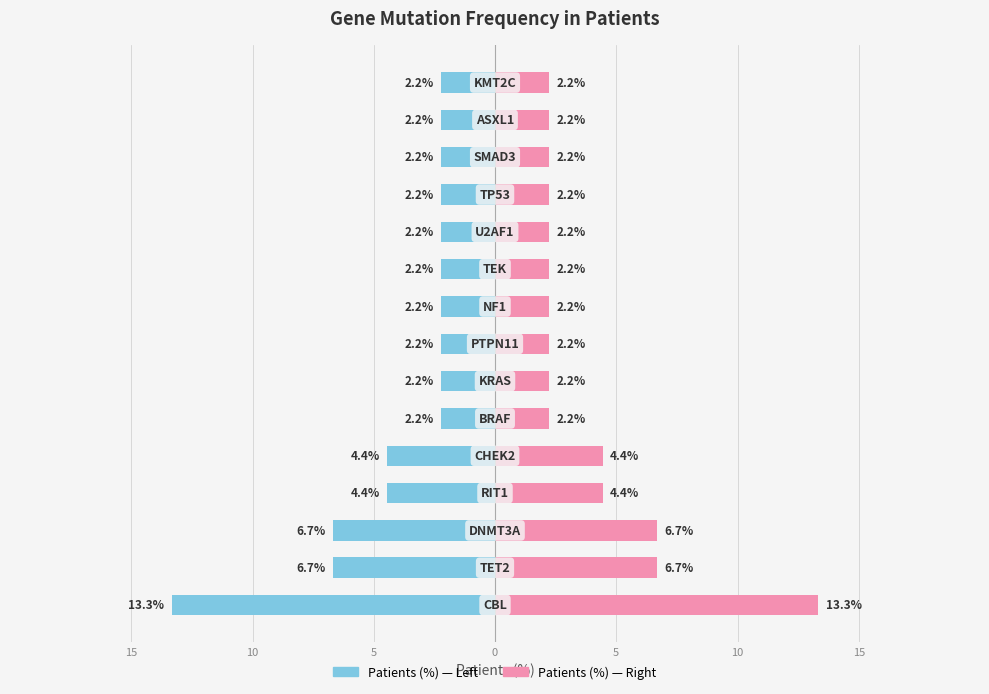

How many bars are there in total?

15